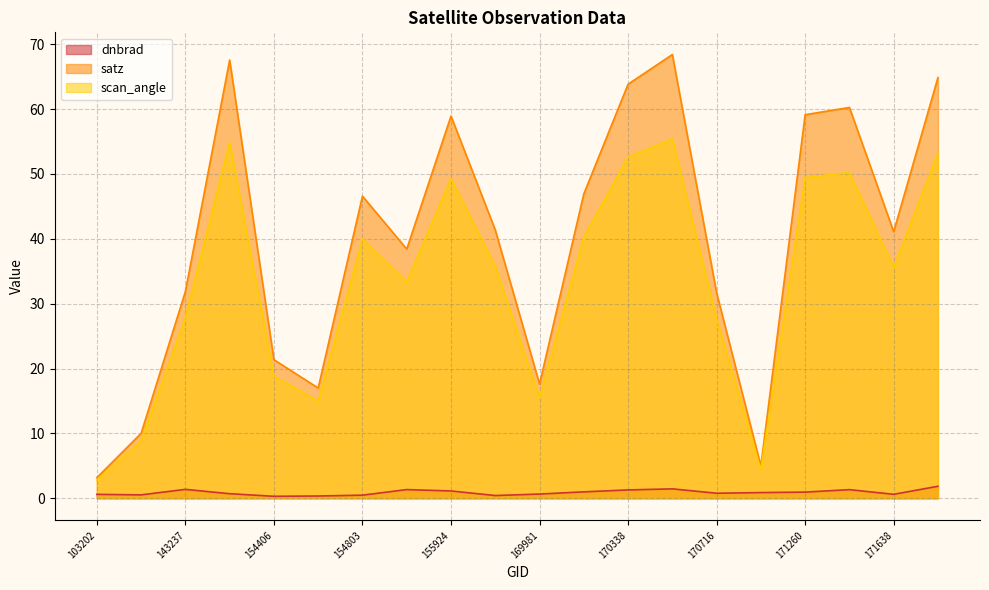

Between 170350 and 170155, which is larger?

170350